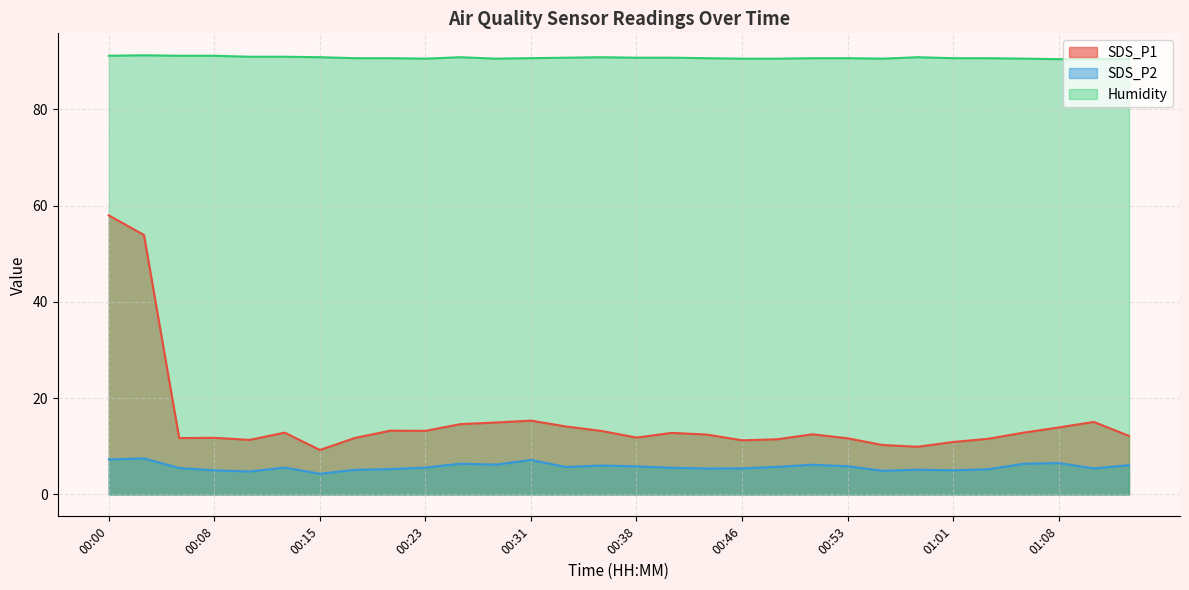

Where does the SDS_P1 series first go above 12?

00:00